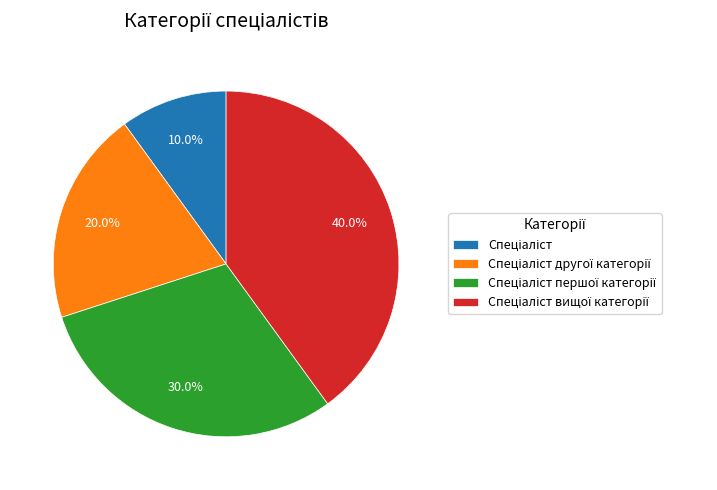

Does any single category account for the majority?

No